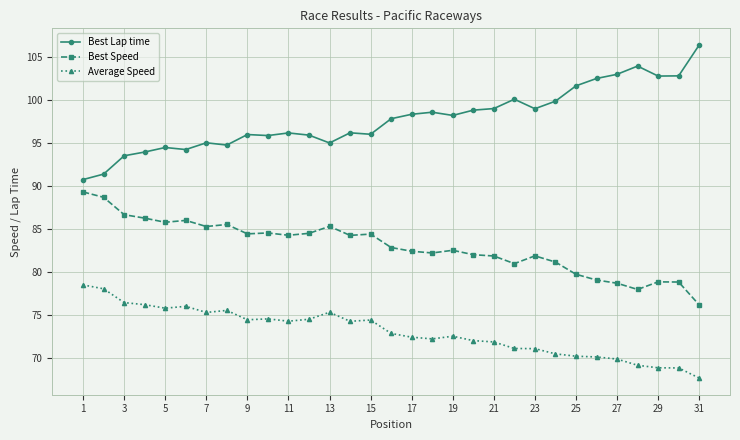

What is the value of the Average Speed point at the 22nd from the left?

71.1